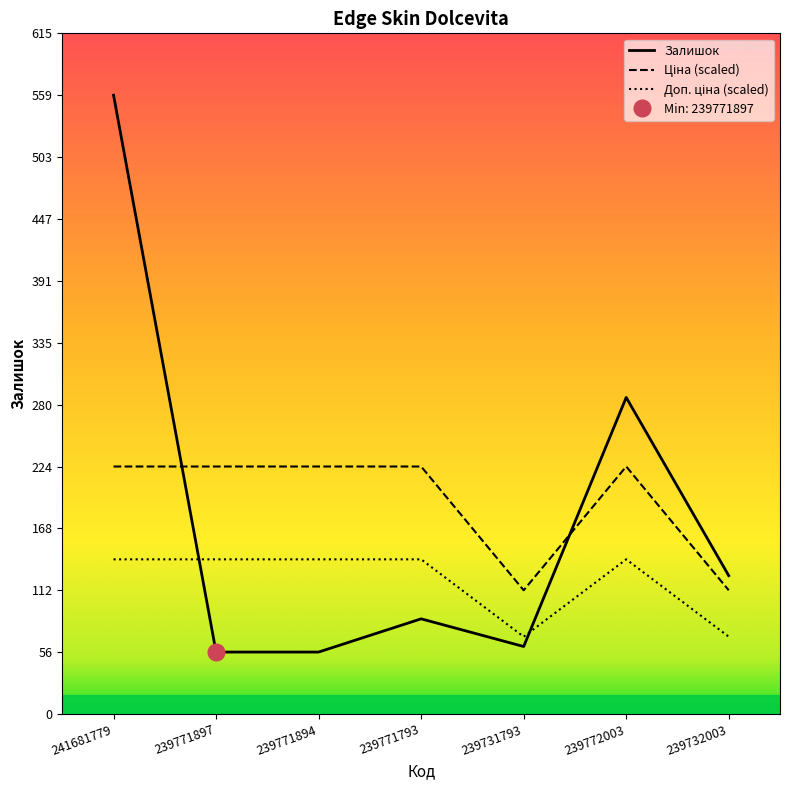

Where is the first local minimum for Доп. ціна?

239731793